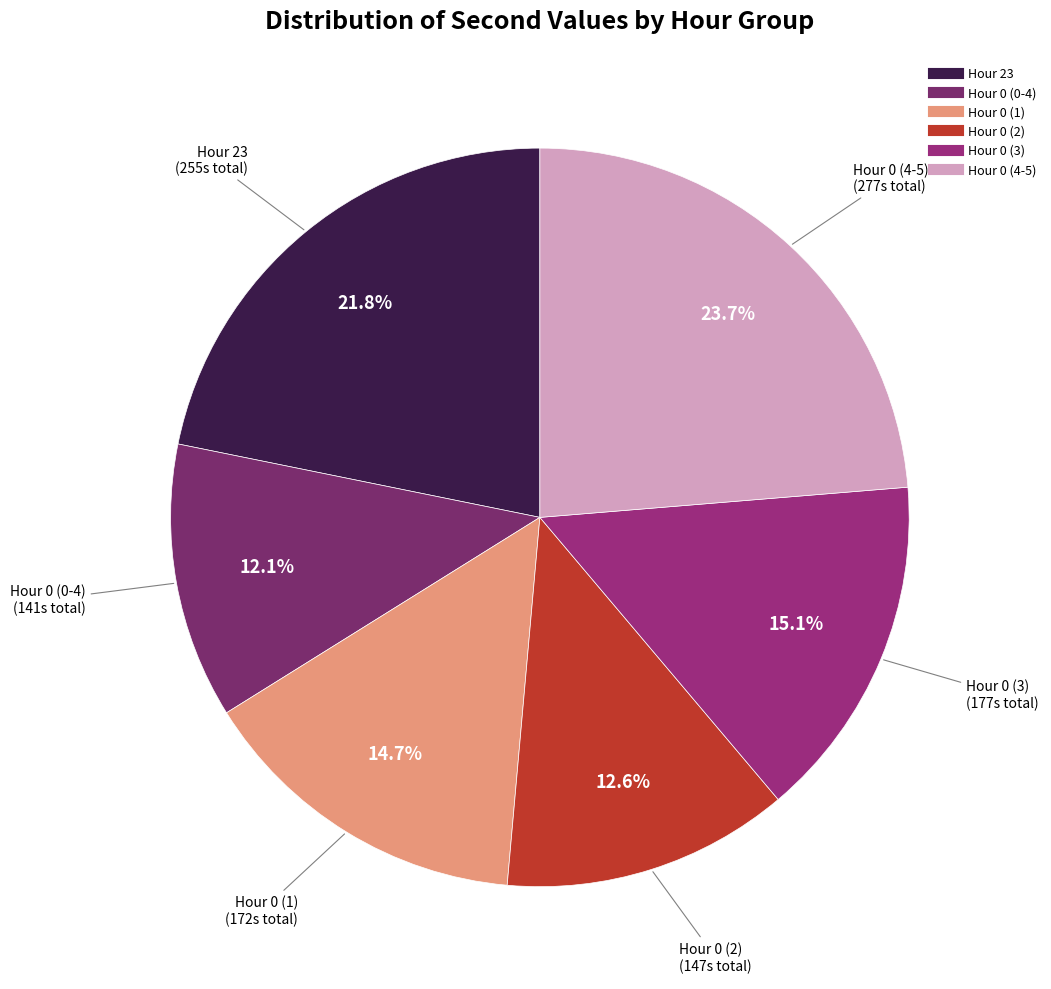

Does any single category account for the majority?

No